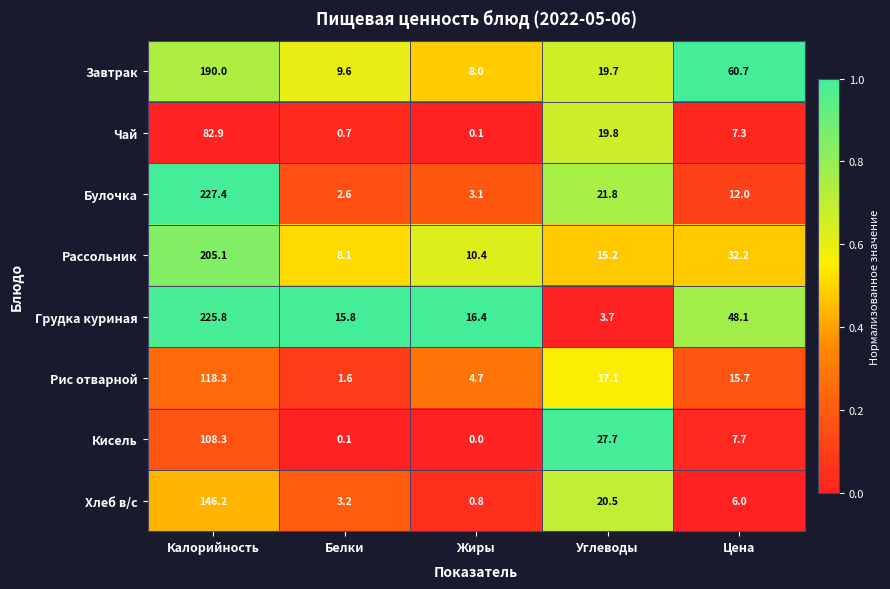

List the series in order of their peak value, highest first.

Булочка, Грудка куриная, Рассольник, Завтрак, Хлеб в/с, Рис отварной, Кисель, Чай